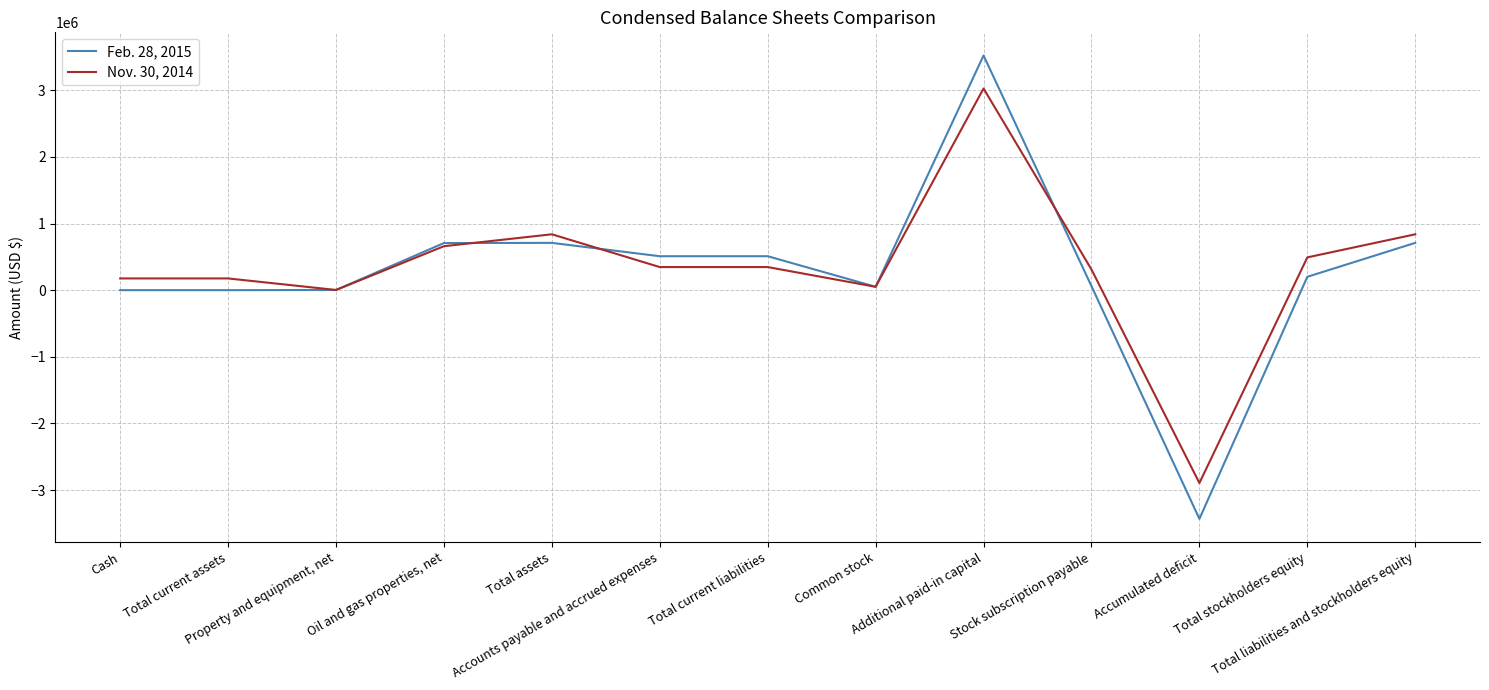

What are all the series names shown in the legend?

Feb. 28, 2015, Nov. 30, 2014